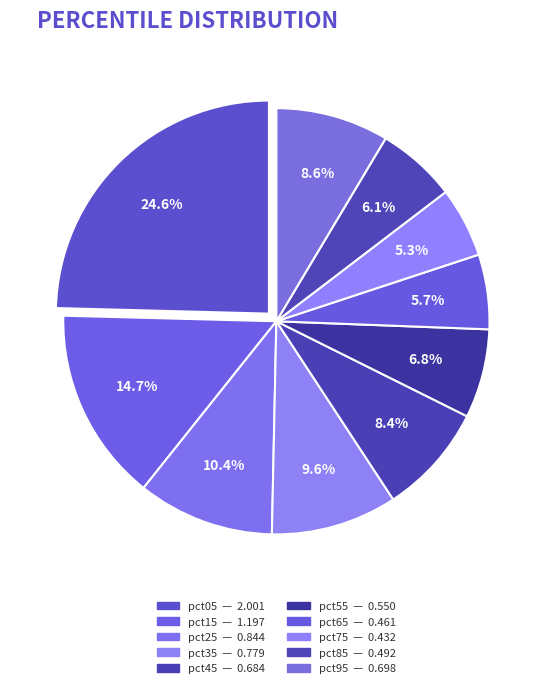

Is there any slice that represents more than half of the pie?

No